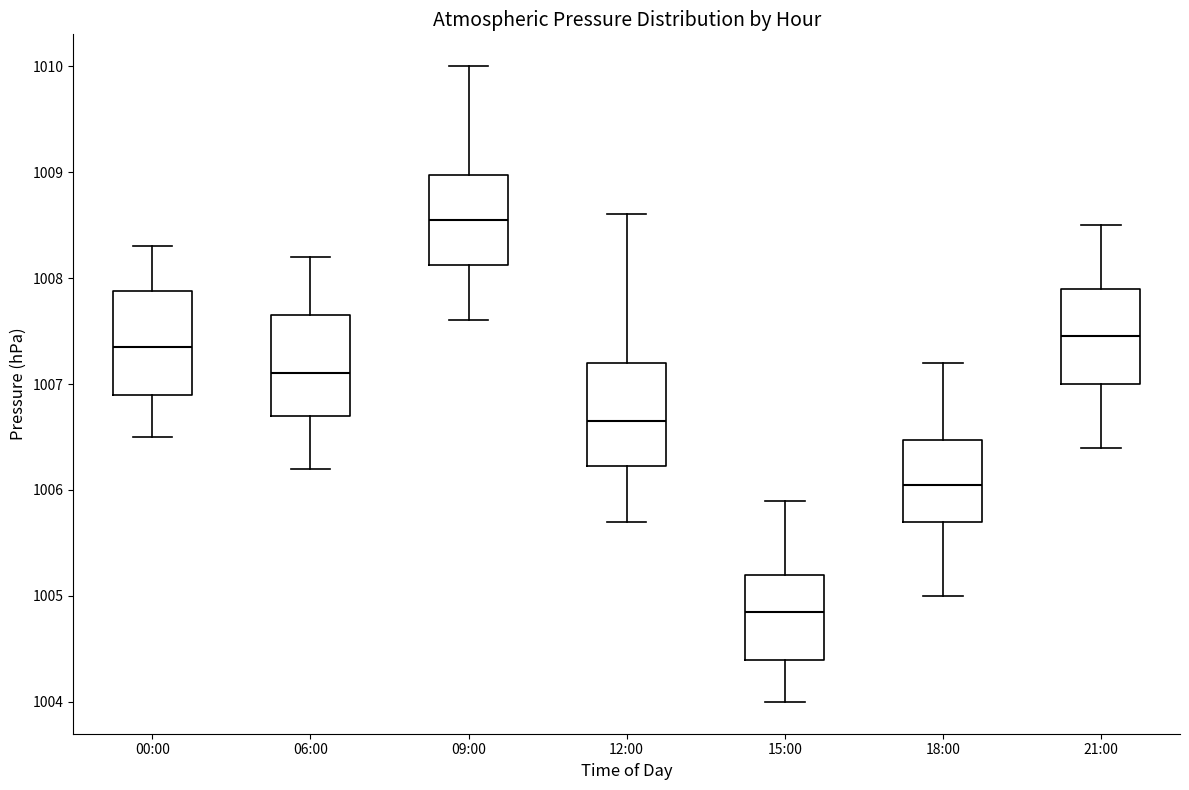

Reading left to right, read every box against the y-axis: the position of its median line, the range the box covers, and the ends of its whiskers. The values are not printed on the chart, so give them approximately, as read against the axis.

00:00: median 1007.4, box 1006.9 to 1007.9, whiskers 1006.5 to 1008.3
06:00: median 1007.1, box 1006.7 to 1007.7, whiskers 1006.2 to 1008.2
09:00: median 1008.6, box 1008.1 to 1009.0, whiskers 1007.6 to 1010.0
12:00: median 1006.7, box 1006.2 to 1007.2, whiskers 1005.7 to 1008.6
15:00: median 1004.9, box 1004.4 to 1005.2, whiskers 1004.0 to 1005.9
18:00: median 1006.1, box 1005.7 to 1006.5, whiskers 1005.0 to 1007.2
21:00: median 1007.5, box 1007.0 to 1007.9, whiskers 1006.4 to 1008.5